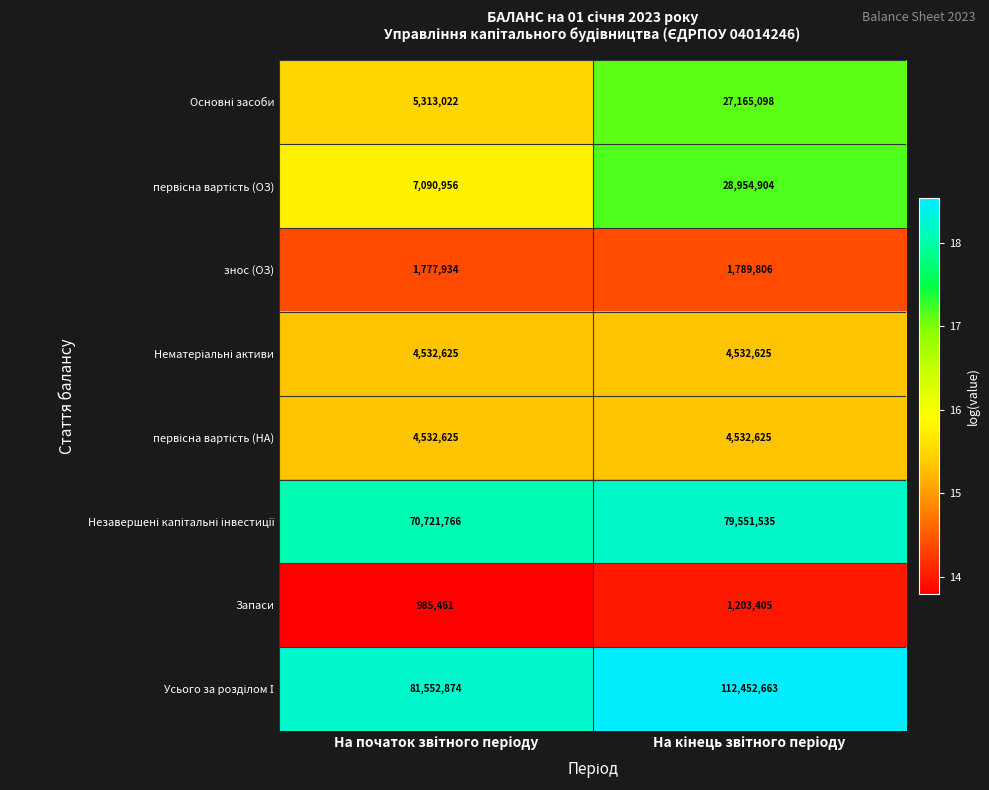

What is the highest value of the знос (ОЗ) series?

1789806